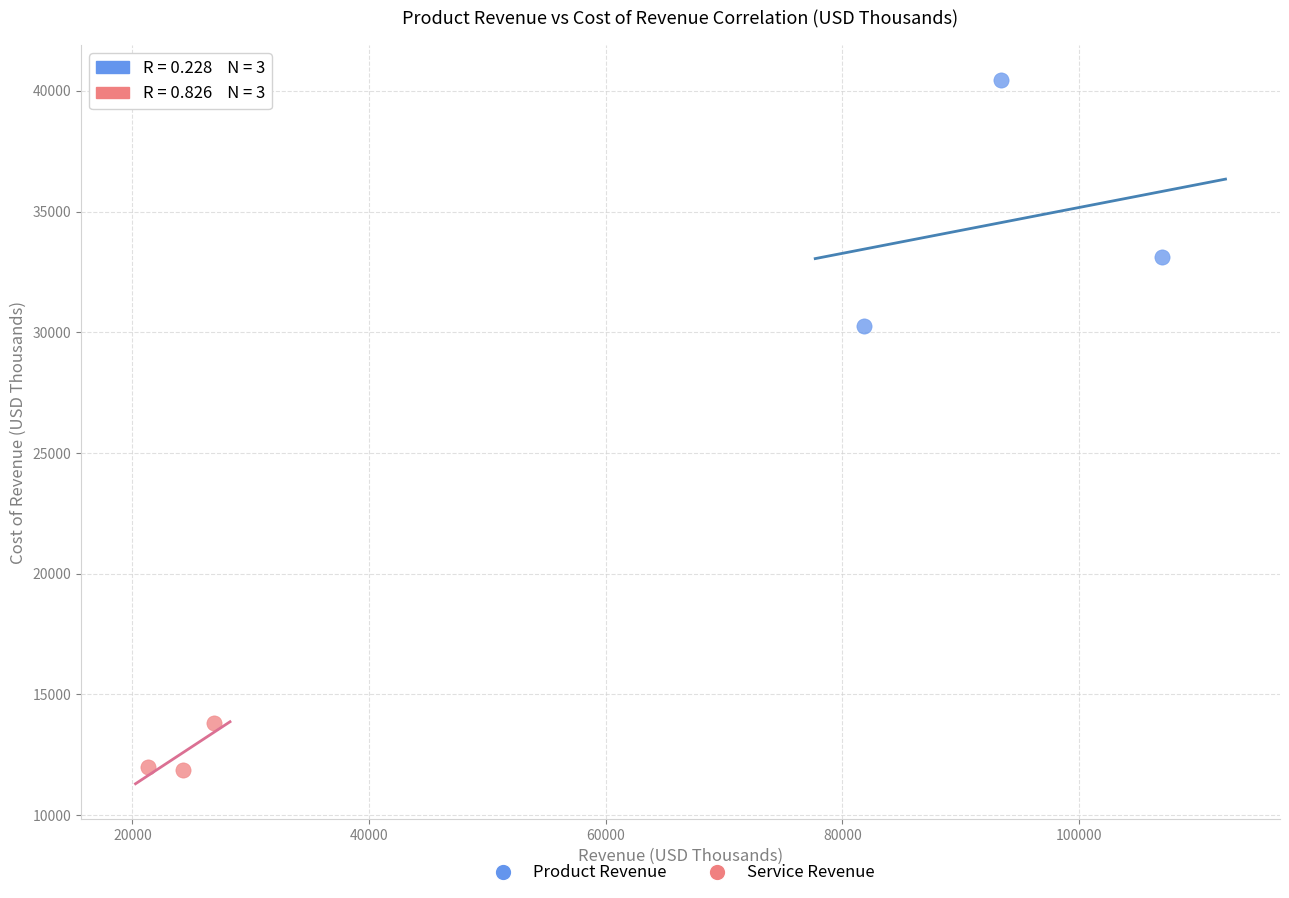

What are all the series names shown in the legend?

Product Revenue, Service Revenue